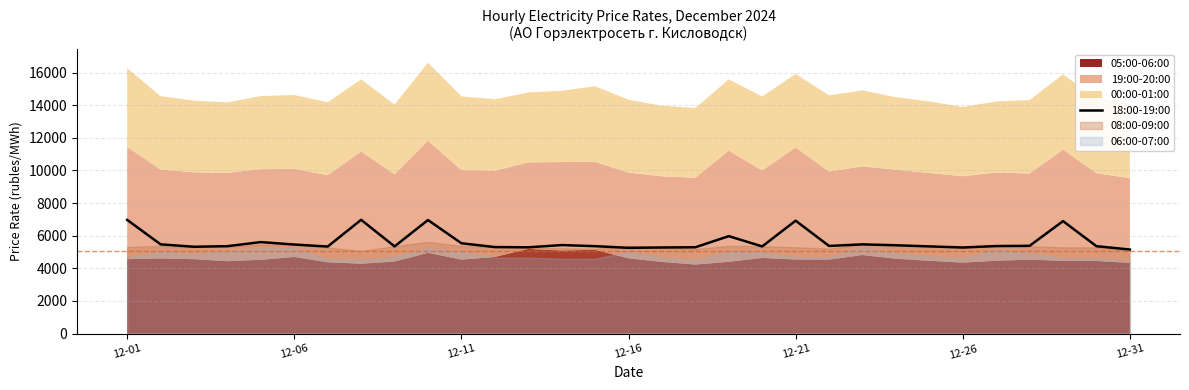

What is the lowest value of the 18:00-19:00 series?

5153.5